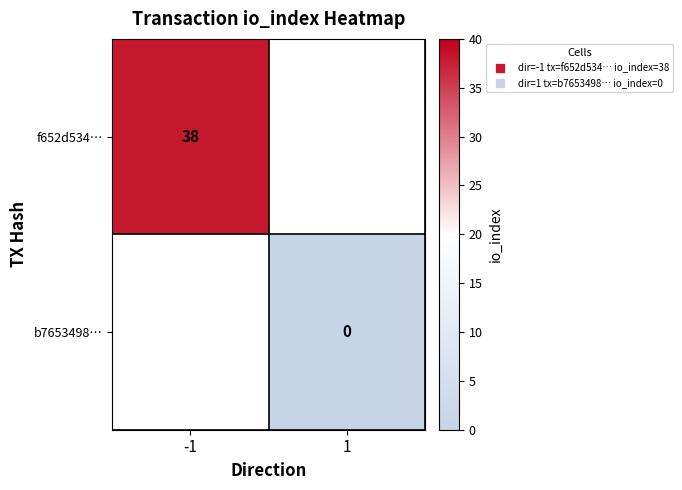

Rank the series at -1 from highest to lowest value.

f652d534…, b7653498…